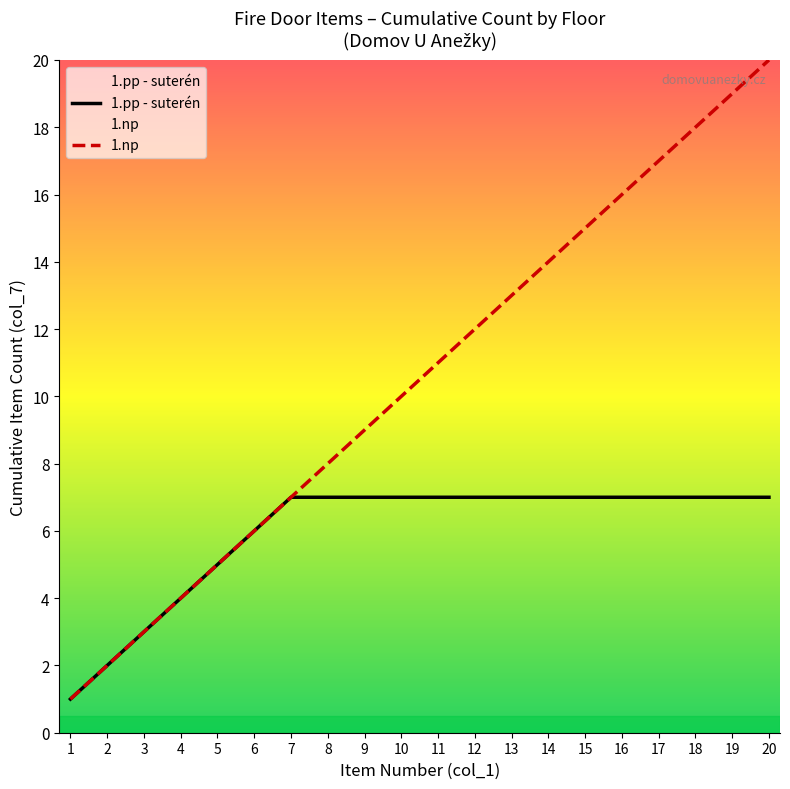

Does the chart have visible grid lines?

No